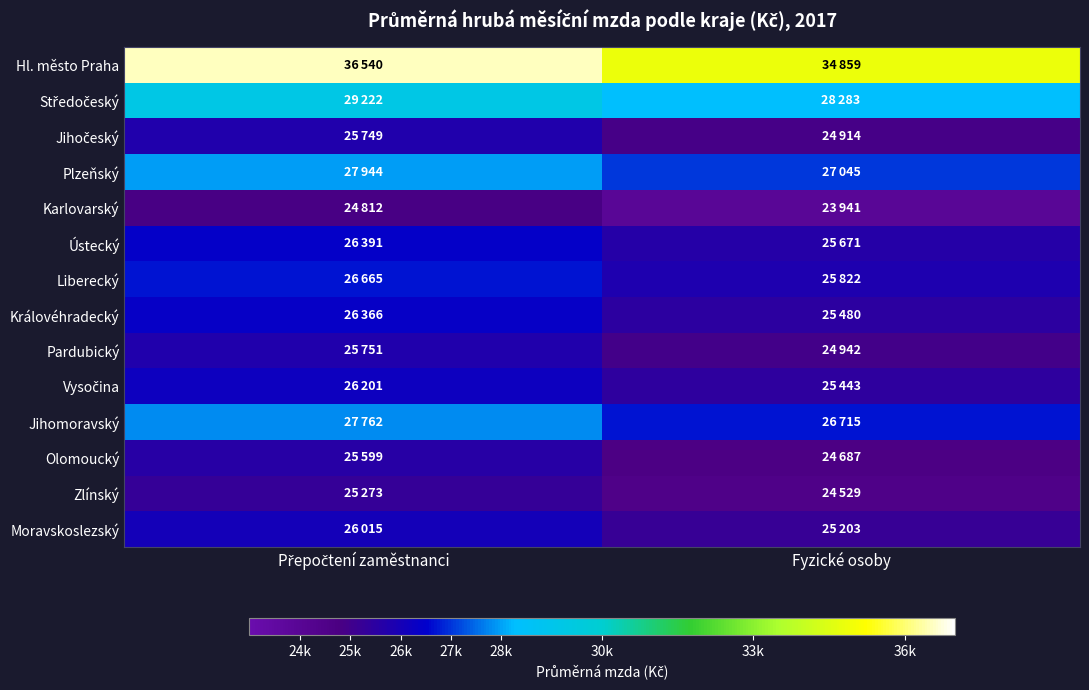

At which category is the sum across all series the highest?

Přepočtení zaměstnanci